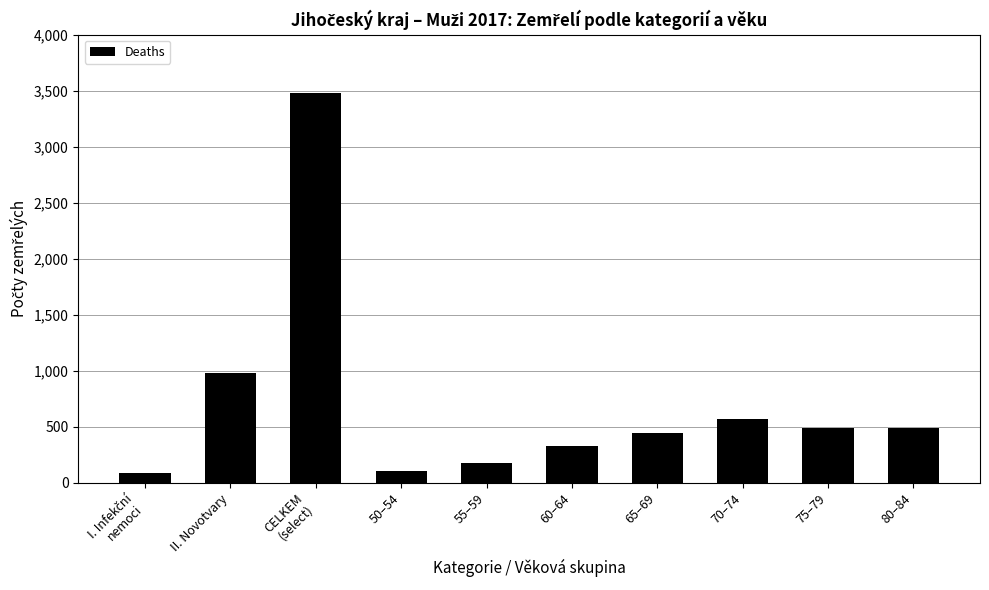

What is the sum of the values at 60–64 and 75–79?

810